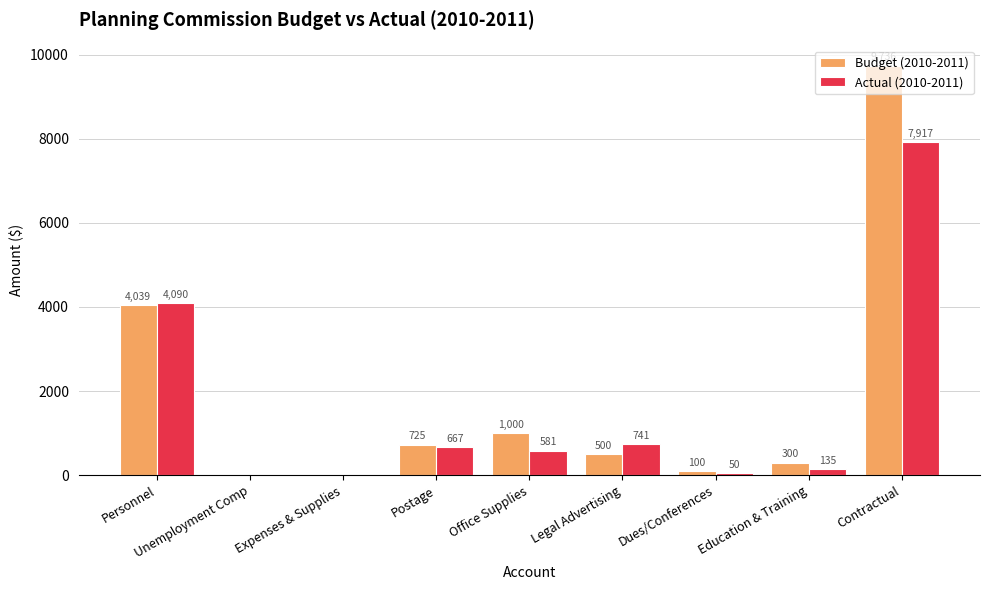

Which series has the largest total across all categories?

Budget (2010-2011)